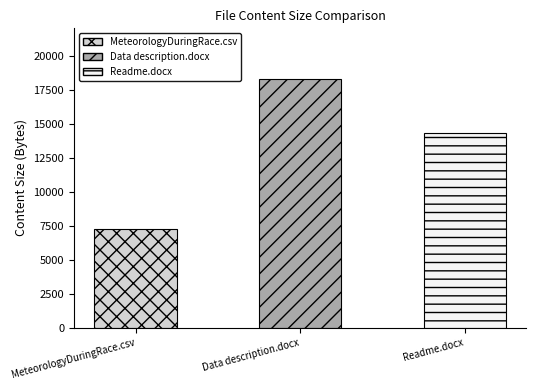

What value does the data have at Data description.docx, to the nearest 100?

18300